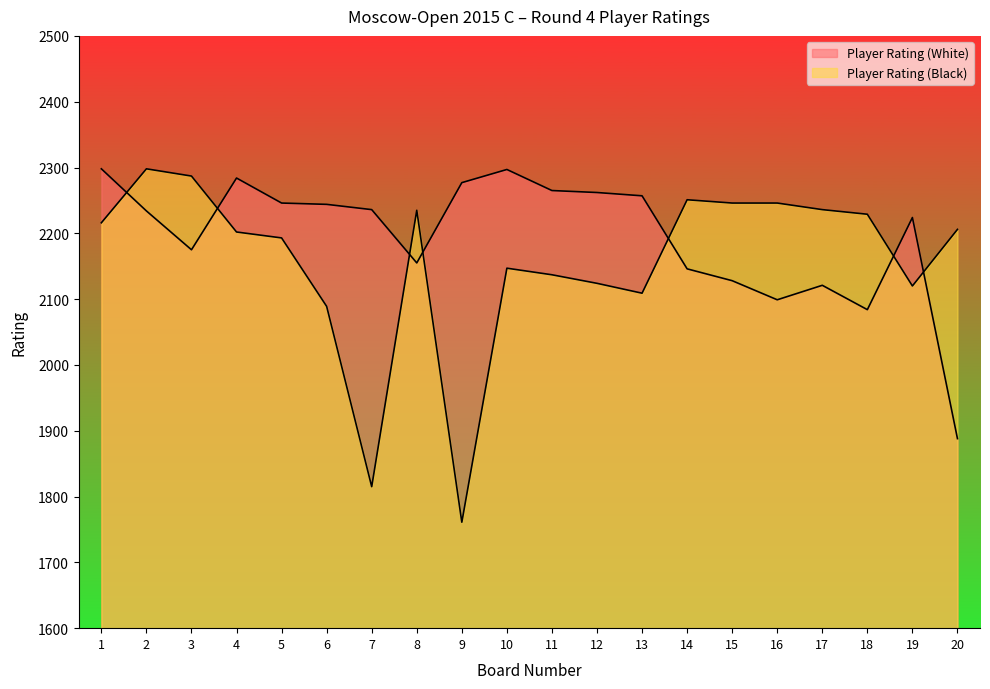

In Player Rating (Black), how many points are lower than both neighbors (excluding endpoints)?

4